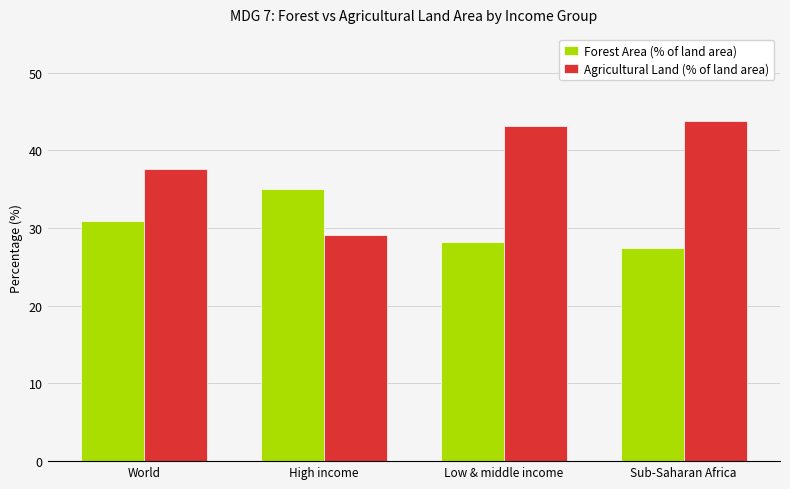

At which category does the chart reach its peak across all series?

Sub-Saharan Africa